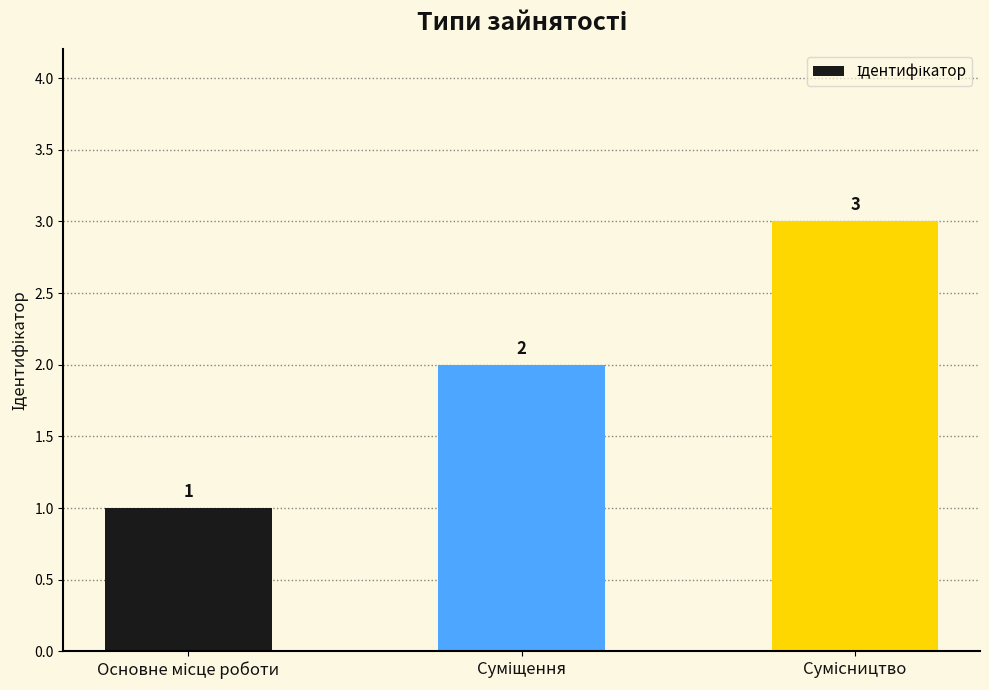

What is the difference between the maximum and second lowest values?

1